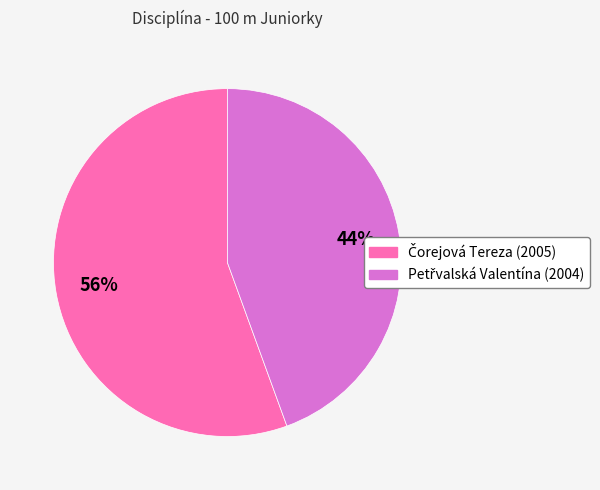

To the nearest percent, what is the average slice percentage?

50%